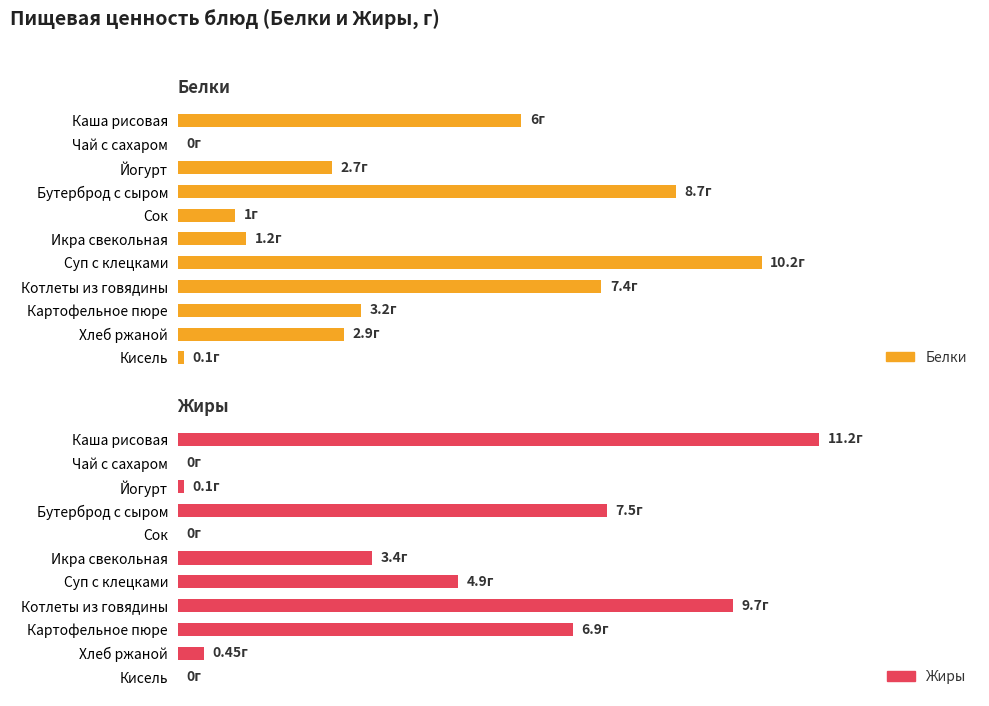

How many values in the Белки series exceed 2?

7